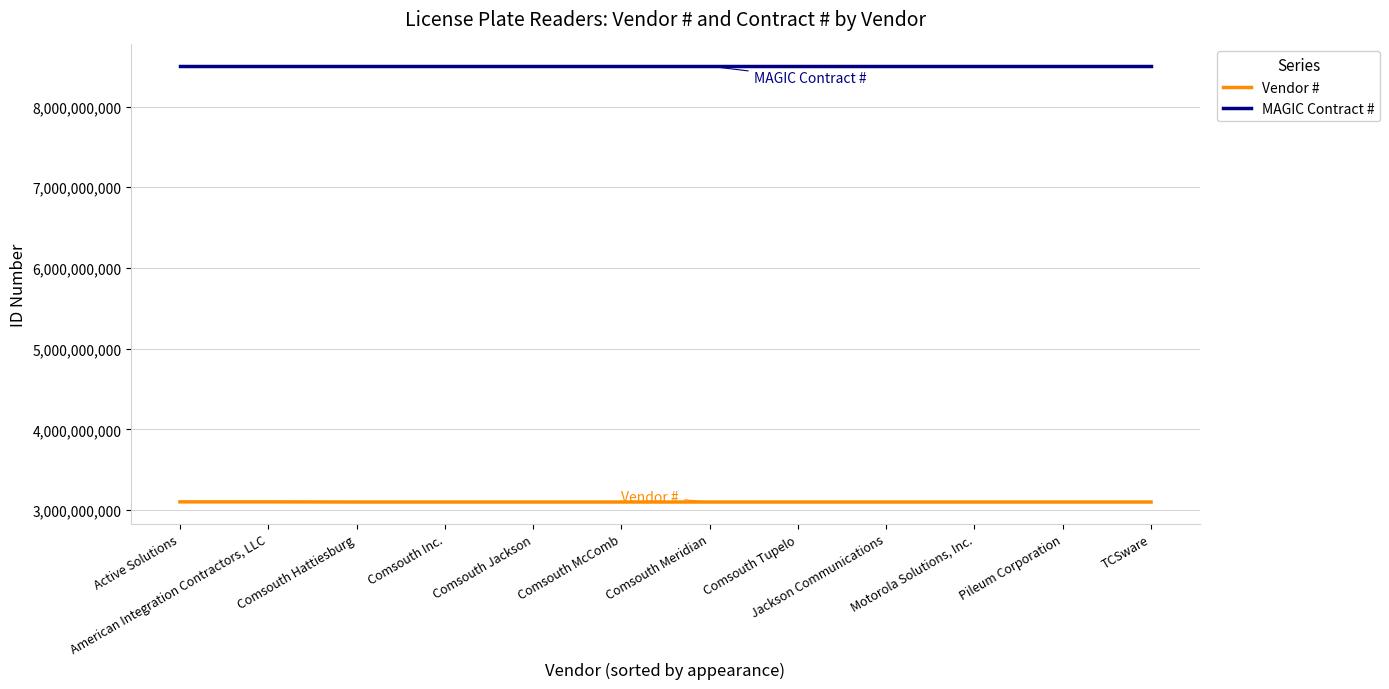

Where does the Vendor # series first go above 3100023676?

Active Solutions